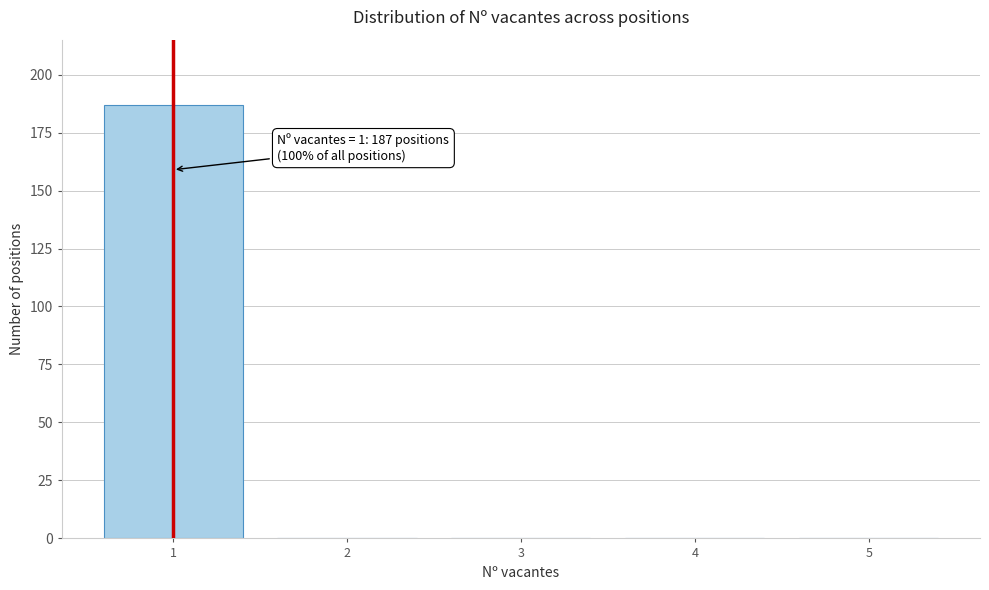

Which range on the x-axis has the tallest bar?

0.5 to 1.5